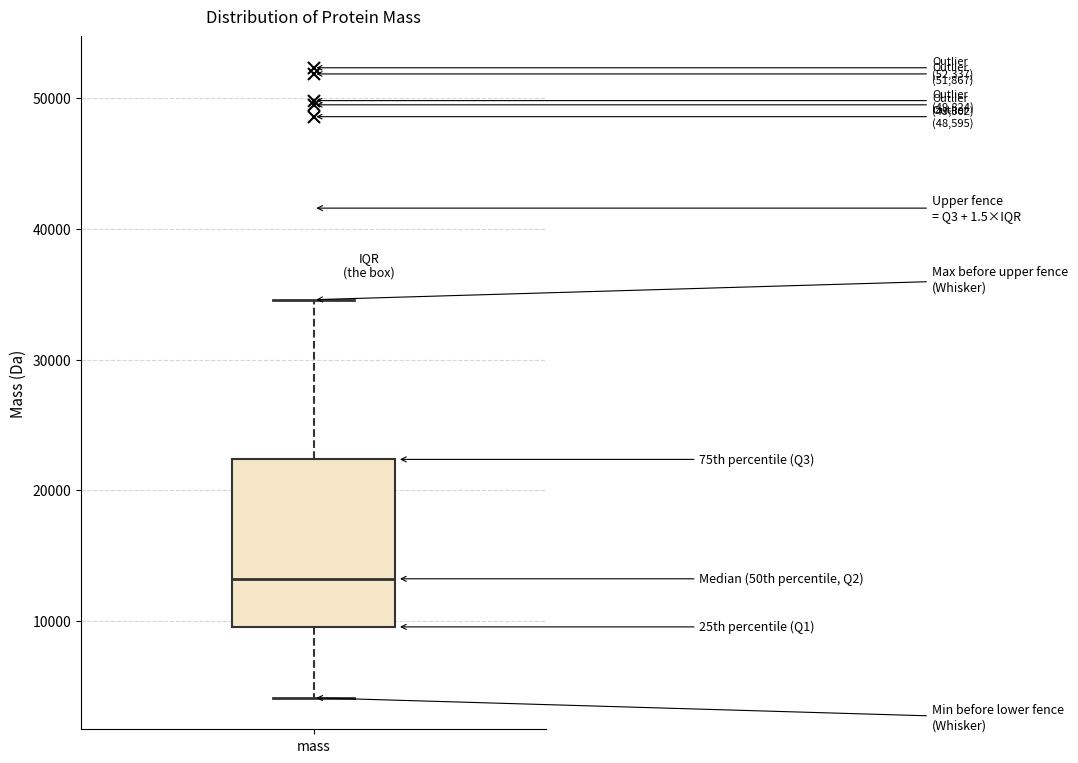

Read this box plot against the y-axis: the position of the median line, the range covered by the box, and the ends of both whiskers. The values are not printed on the chart, so give them approximately, as read against the axis.

median 13000, box 10000 to 22000, whiskers 4000 to 35000